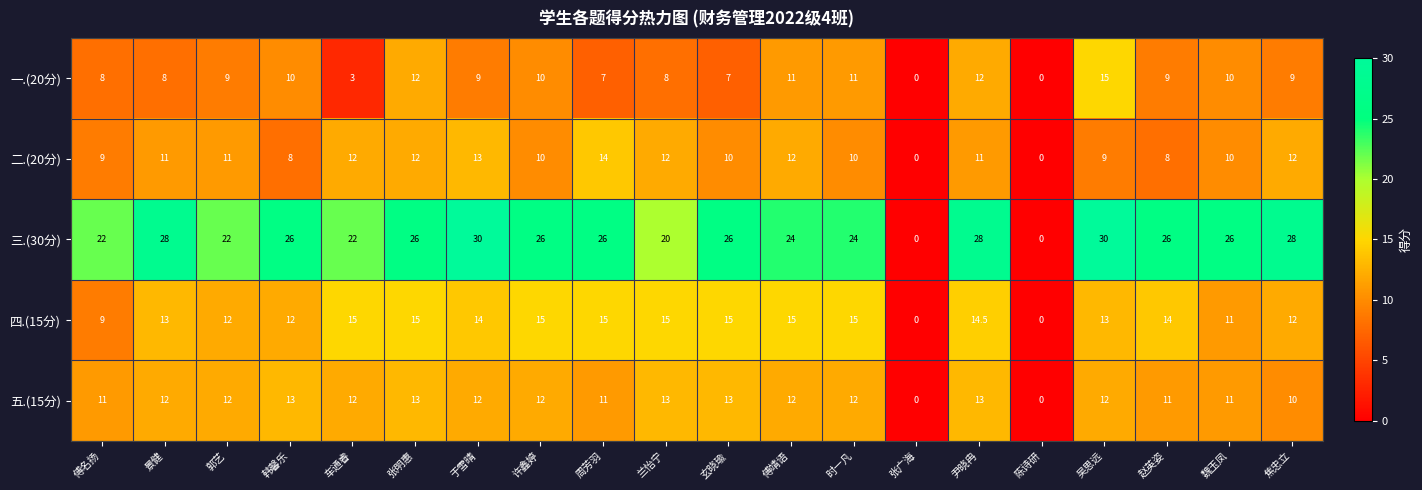

At 兰怡宁, list the series in order from smallest to largest.

一.(20分), 二.(20分), 五.(15分), 四.(15分), 三.(30分)